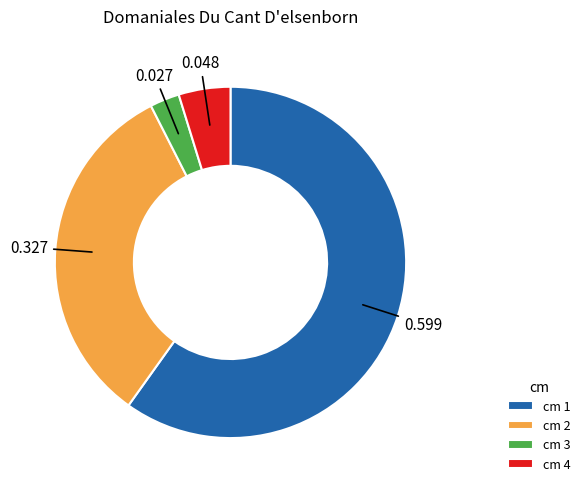

How many segments does this pie chart have?

4